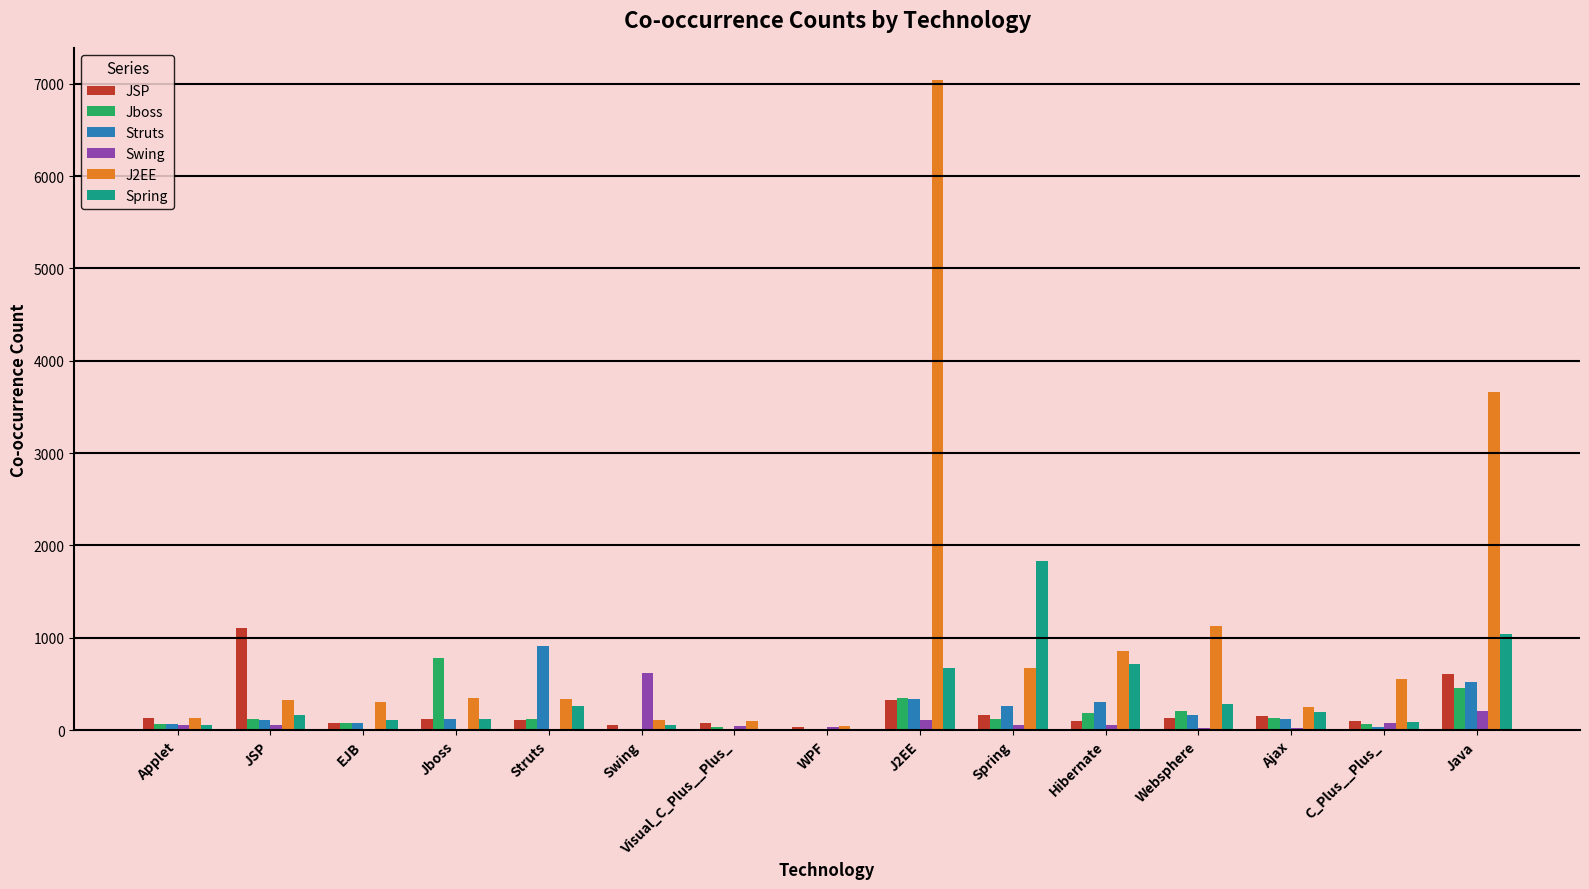

Which category has the highest value across all series?

J2EE